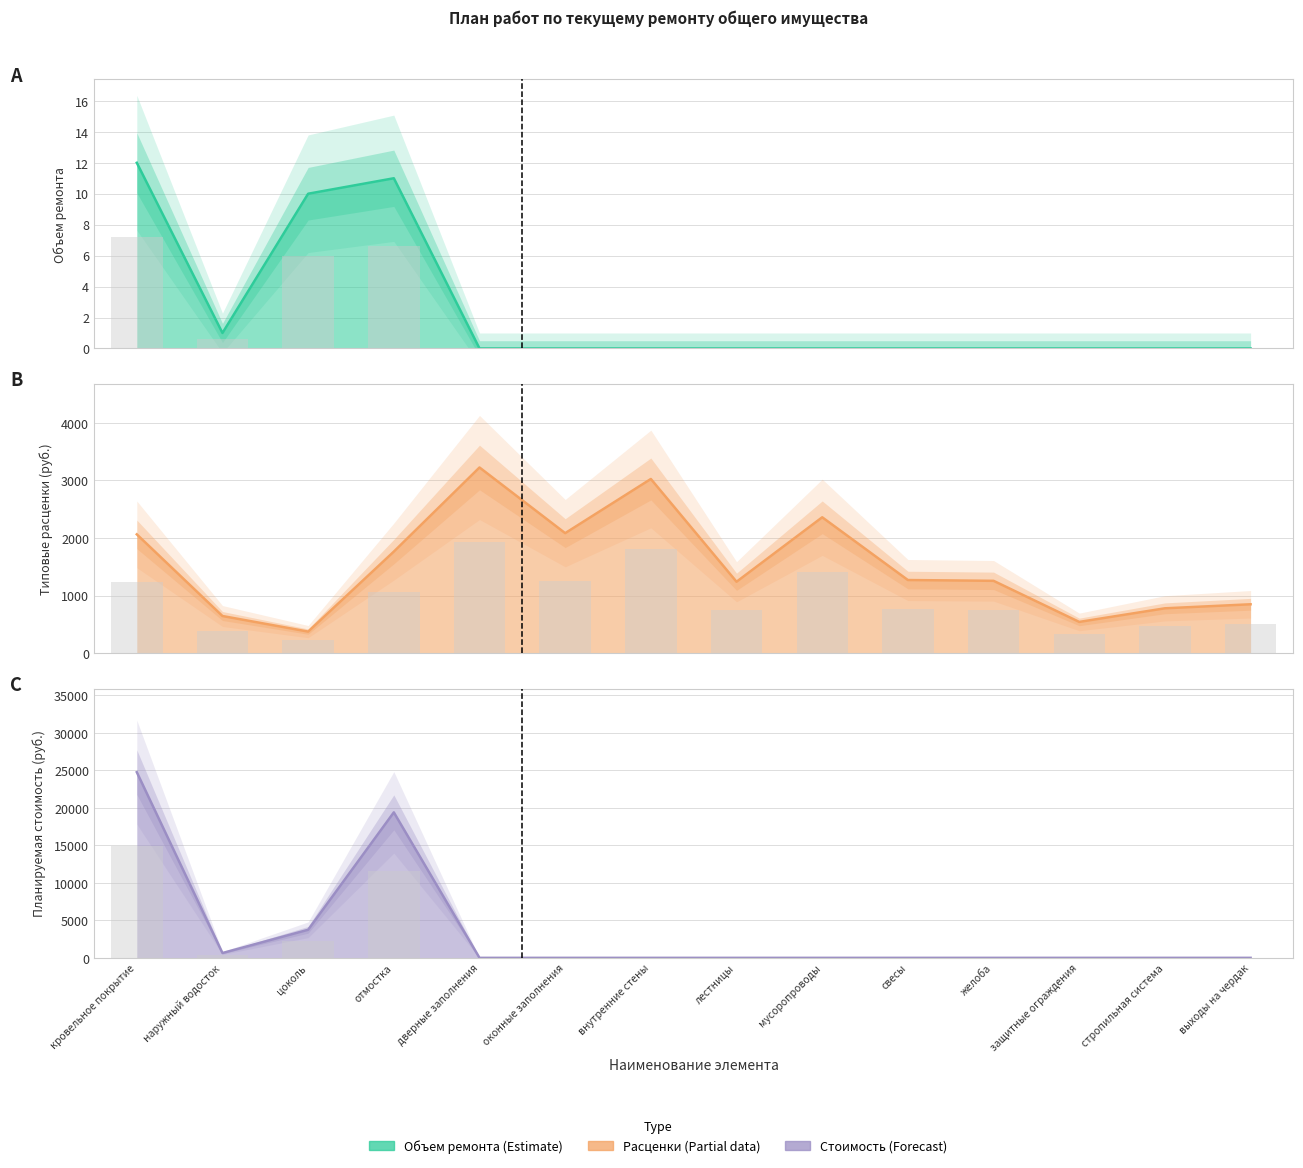

What is the average value of the Планируемая стоимость (col_6) series?

3466.9